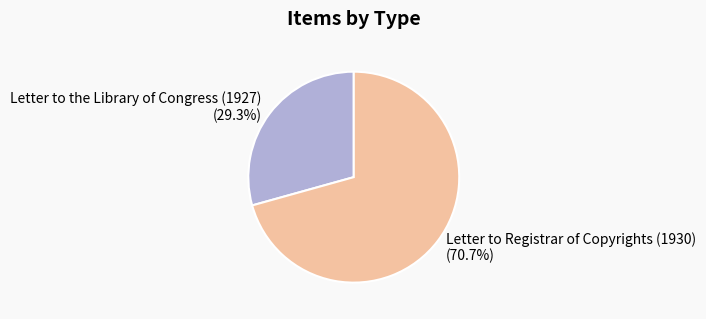

Does Letter to Registrar of Copyrights (1930) account for over 50% of the chart?

Yes